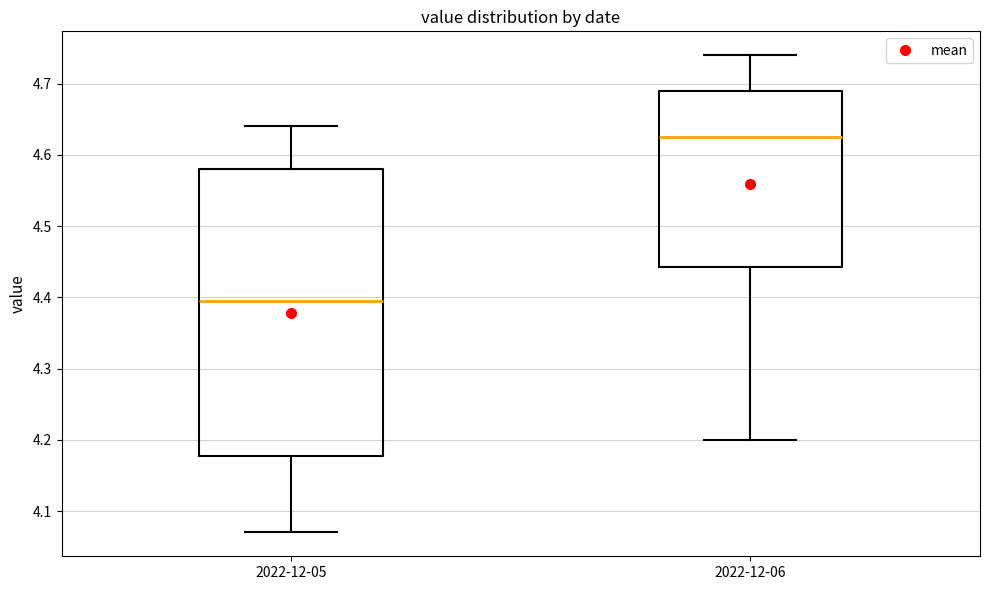

Reading left to right, read every box against the y-axis: the position of its median line, the range the box covers, and the ends of its whiskers. The values are not printed on the chart, so give them approximately, as read against the axis.

2022-12-05: median 4.40, box 4.18 to 4.58, whiskers 4.07 to 4.64
2022-12-06: median 4.63, box 4.44 to 4.69, whiskers 4.20 to 4.74